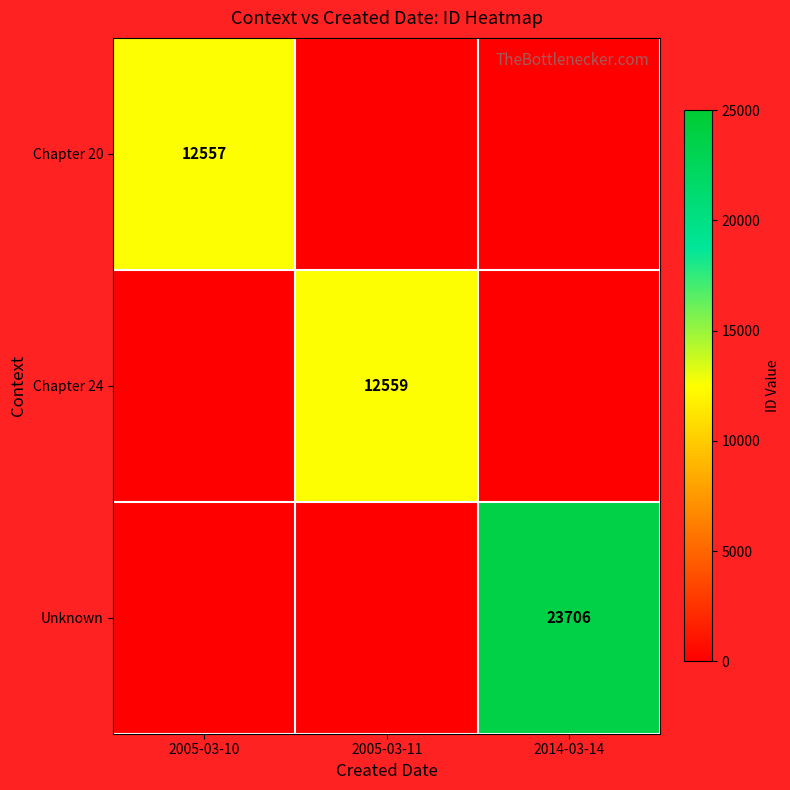

At how many categories does at least one series exceed 13770?

1